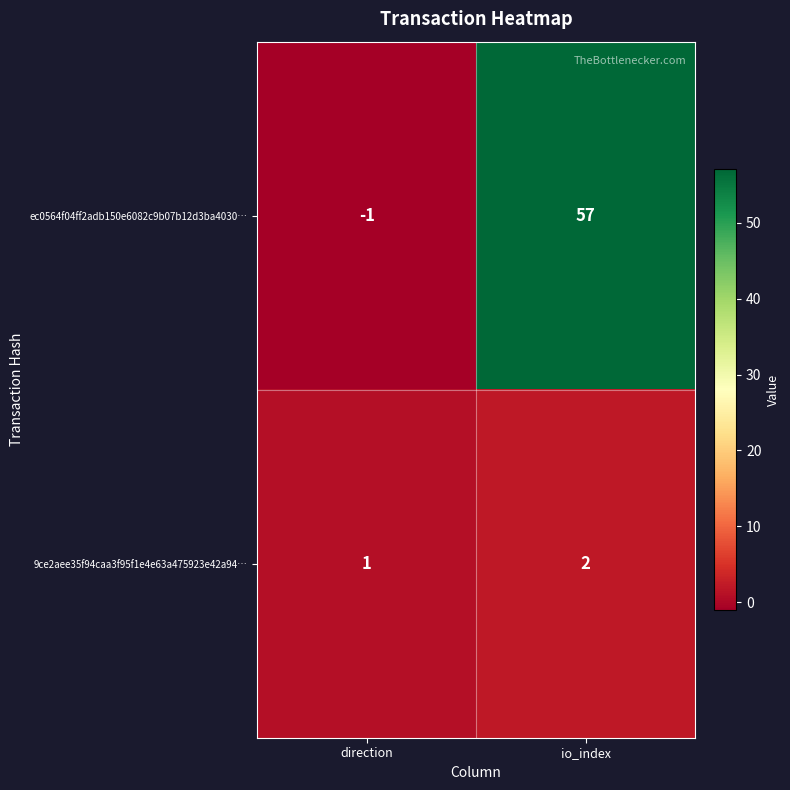

How many series are shown in this chart?

2